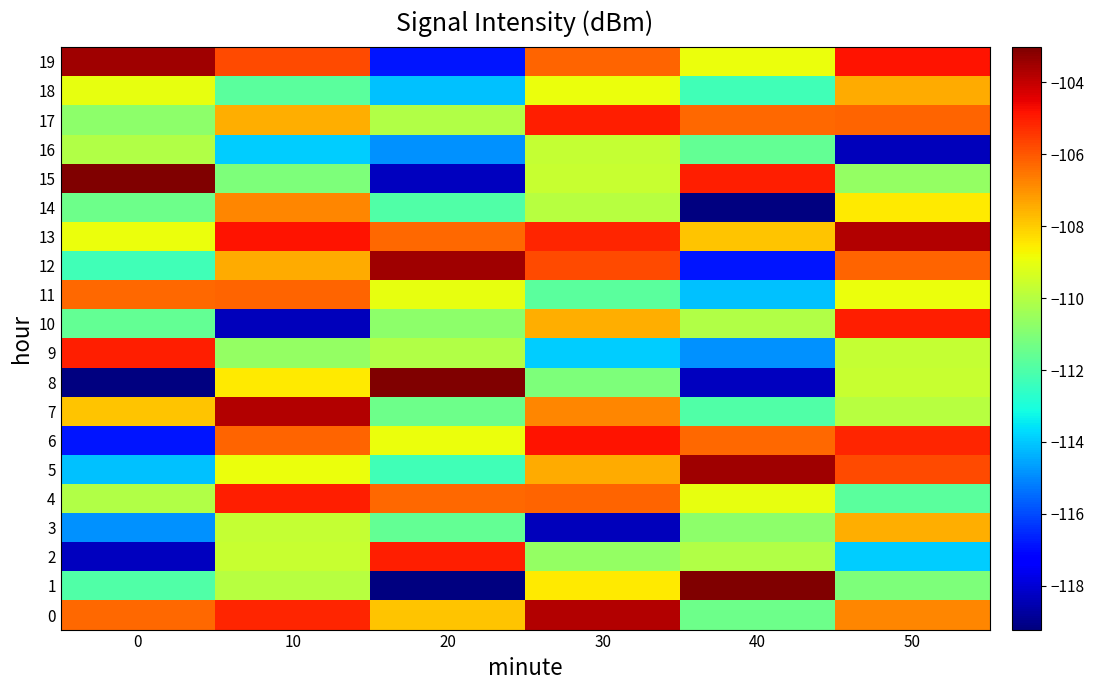

Reading right to left, transcribe all the data shown in this chart.

0: 50=-106.8	40=-111.4	30=-103.7	20=-107.9	10=-105.1	0=-106.3
1: 50=-111.1	40=-103.0	30=-108.5	20=-119.2	10=-109.9	0=-112.0
2: 50=-113.9	40=-110.1	30=-110.6	20=-105.0	10=-109.6	0=-118.3
3: 50=-107.5	40=-110.8	30=-118.4	20=-111.6	10=-109.7	0=-114.9
4: 50=-111.8	40=-109.0	30=-106.2	20=-106.3	10=-105.0	0=-110.1
5: 50=-105.8	40=-103.5	30=-107.5	20=-112.3	10=-108.9	0=-114.1
6: 50=-105.1	40=-106.3	30=-104.8	20=-108.9	10=-106.2	0=-116.9
7: 50=-109.9	40=-112.0	30=-106.8	20=-111.4	10=-103.7	0=-107.9
8: 50=-109.6	40=-118.3	30=-111.1	20=-103.0	10=-108.5	0=-119.2
9: 50=-109.7	40=-114.9	30=-113.9	20=-110.1	10=-110.6	0=-105.0
10: 50=-105.0	40=-110.1	30=-107.5	20=-110.8	10=-118.4	0=-111.6
11: 50=-108.9	40=-114.1	30=-111.8	20=-109.0	10=-106.2	0=-106.3
12: 50=-106.2	40=-116.9	30=-105.8	20=-103.5	10=-107.5	0=-112.3
13: 50=-103.7	40=-107.9	30=-105.1	20=-106.3	10=-104.8	0=-108.9
14: 50=-108.5	40=-119.2	30=-109.9	20=-112.0	10=-106.8	0=-111.4
15: 50=-110.6	40=-105.0	30=-109.6	20=-118.3	10=-111.1	0=-103.0
16: 50=-118.4	40=-111.6	30=-109.7	20=-114.9	10=-113.9	0=-110.1
17: 50=-106.2	40=-106.3	30=-105.0	20=-110.1	10=-107.5	0=-110.8
18: 50=-107.5	40=-112.3	30=-108.9	20=-114.1	10=-111.8	0=-109.0
19: 50=-104.8	40=-108.9	30=-106.2	20=-116.9	10=-105.8	0=-103.5